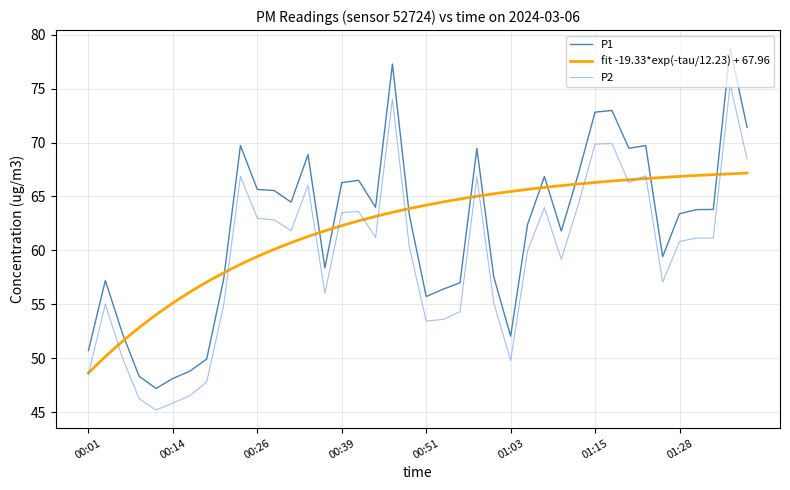

Between 00:11 and 00:36, which series saw the biggest shift?

P1